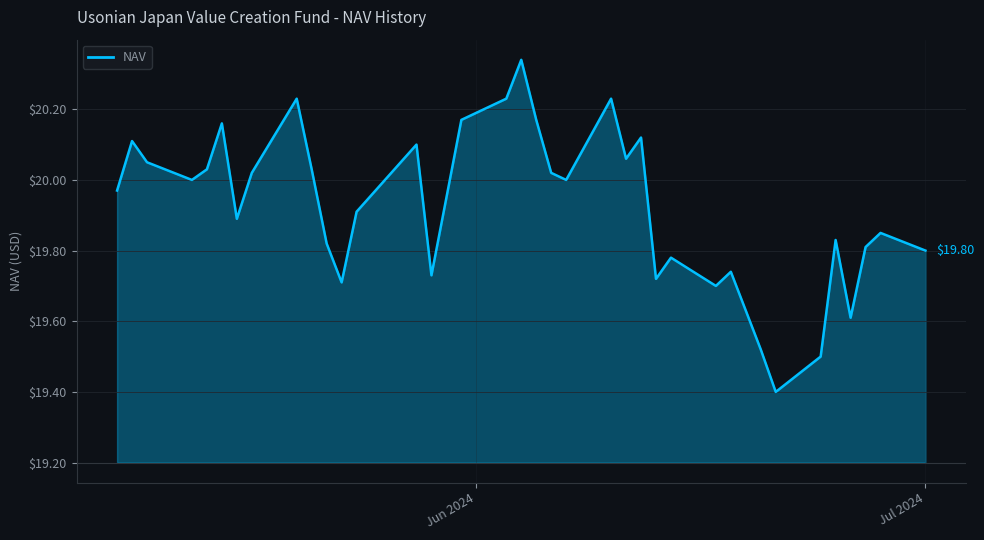

What is the difference between the maximum and minimum values?

0.9